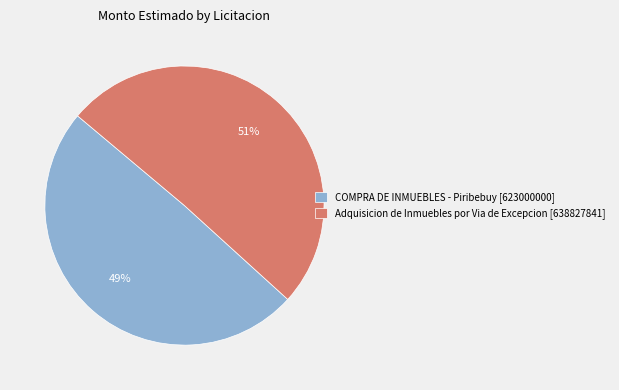

What is the ratio of the value at COMPRA DE INMUEBLES - Piribebuy to the value at Adquisicion de Inmuebles por Via de Excepcion?

1.0